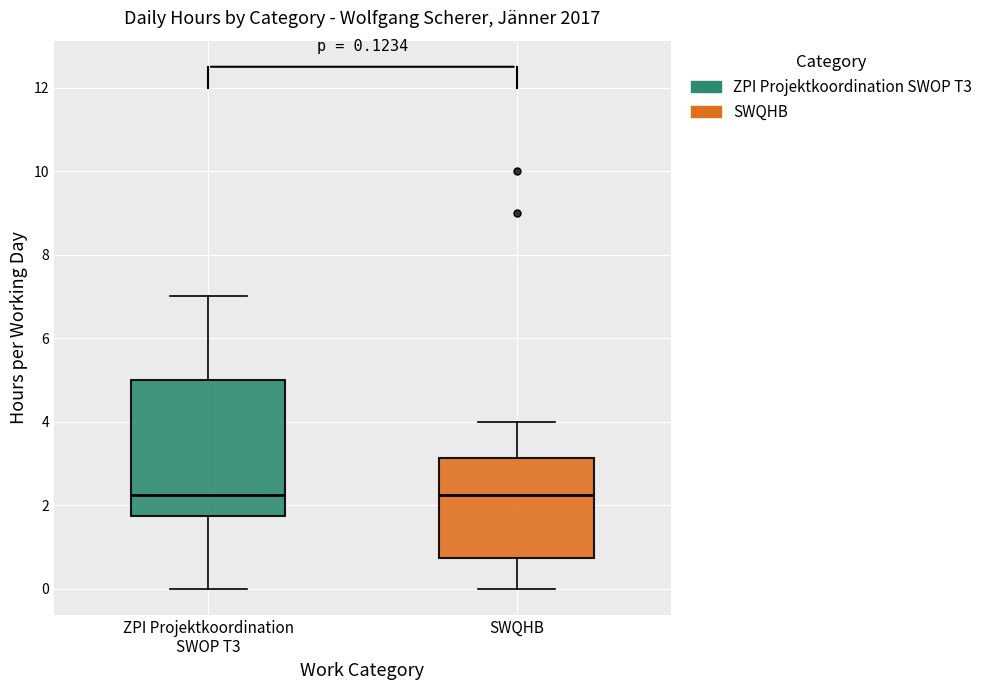

Comparing the boxes themselves (not the whiskers), which one is the tallest?

ZPI Projektkoordination SWOP T3